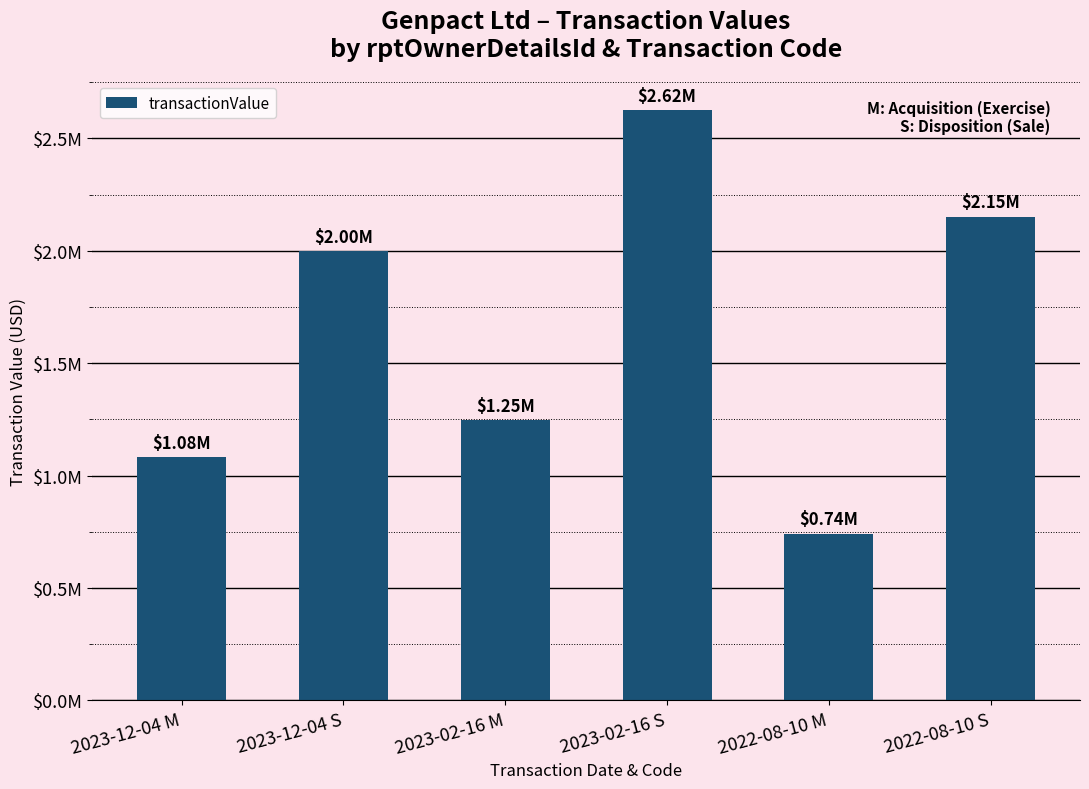

Does the chart contain any negative values?

No